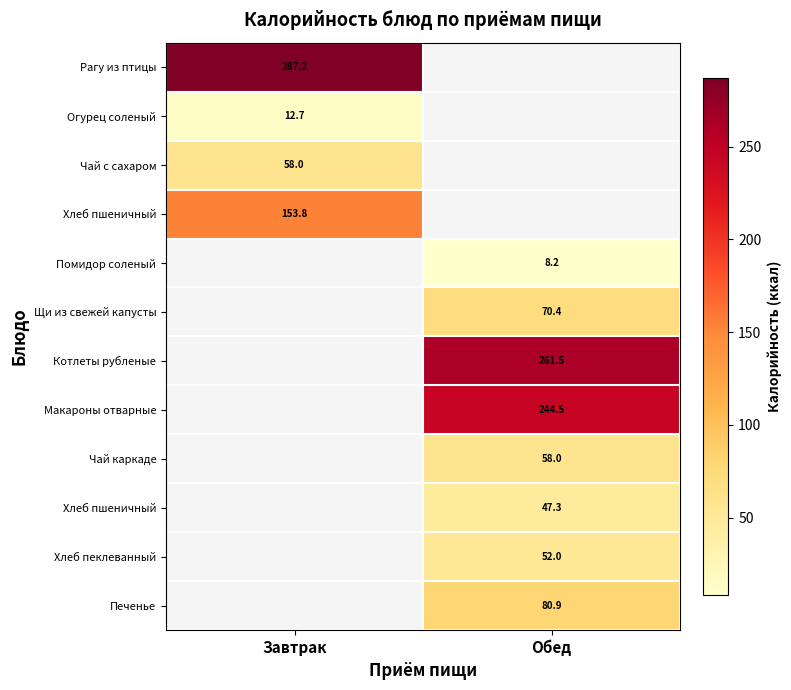

What is the greatest value displayed?

287.2